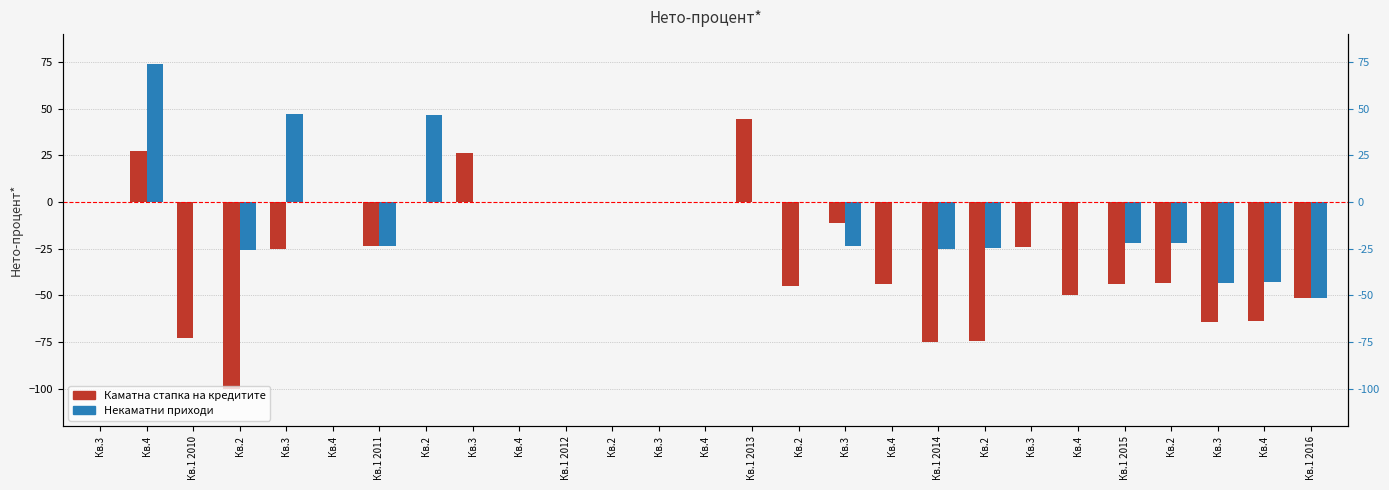

What is the total value across all series at Кв.1 2014?

-99.8